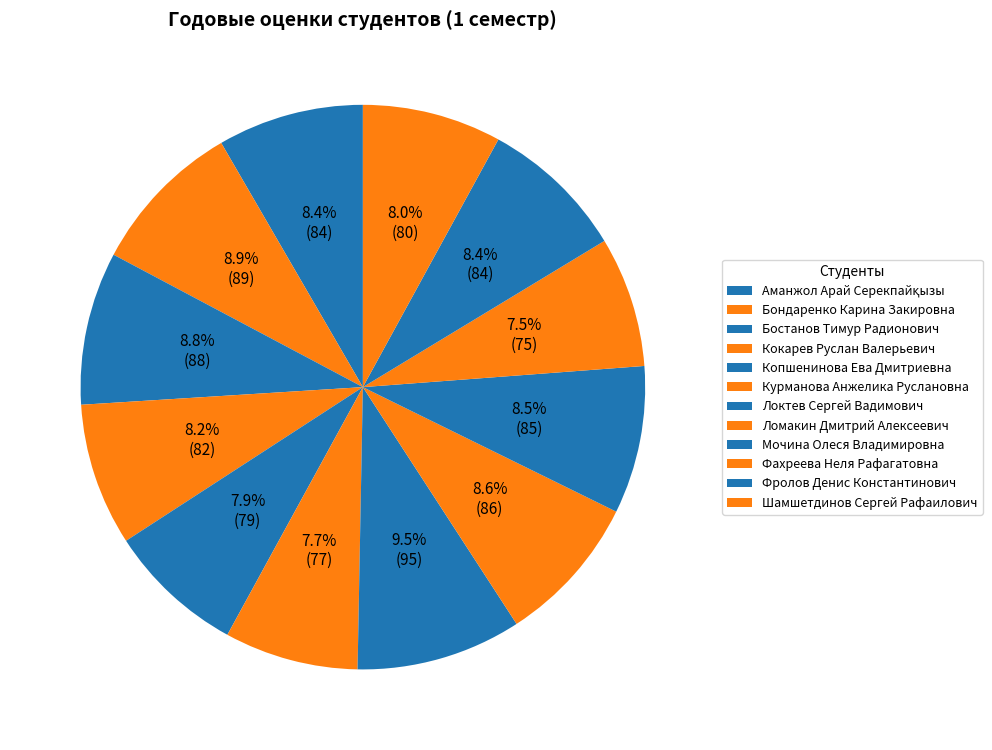

The Мочина Олеся Владимировна slice represents 8% of the pie. True or false?

True